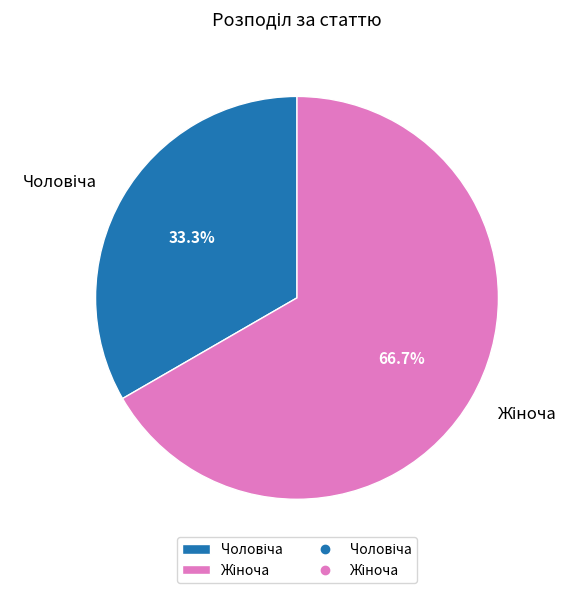

To the nearest percent, what is the difference between the largest and smallest slice percentages?

33%